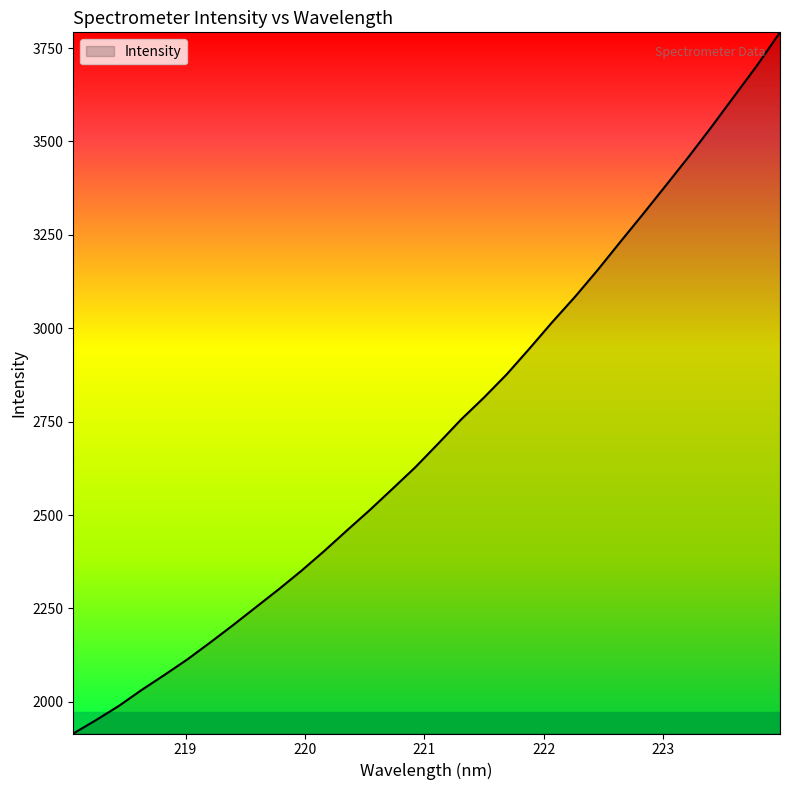

What is the difference between the maximum and minimum values?

1876.7